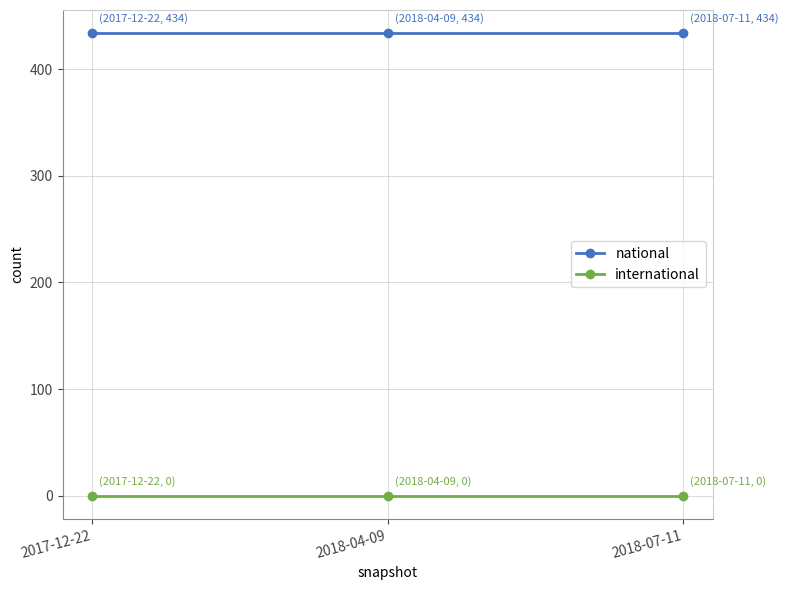

What is the value of the national point at the 3rd from the left?

434